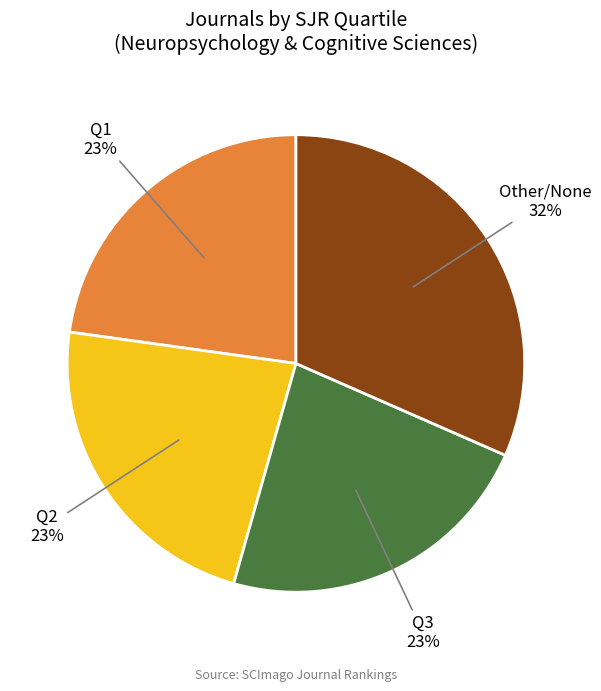

To the nearest percent, what is the average slice percentage?

25%